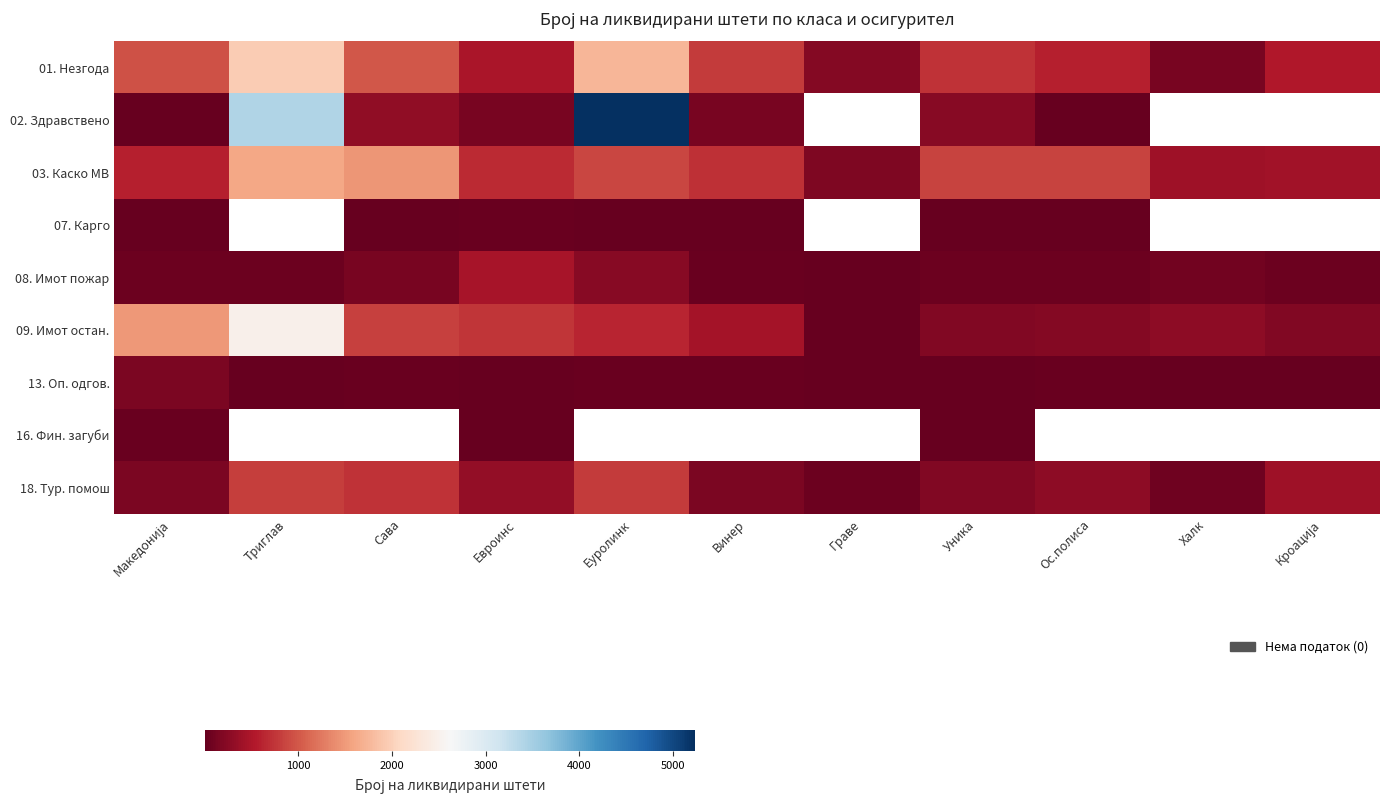

Which has a higher value, Македонија or Еуролинк?

Еуролинк